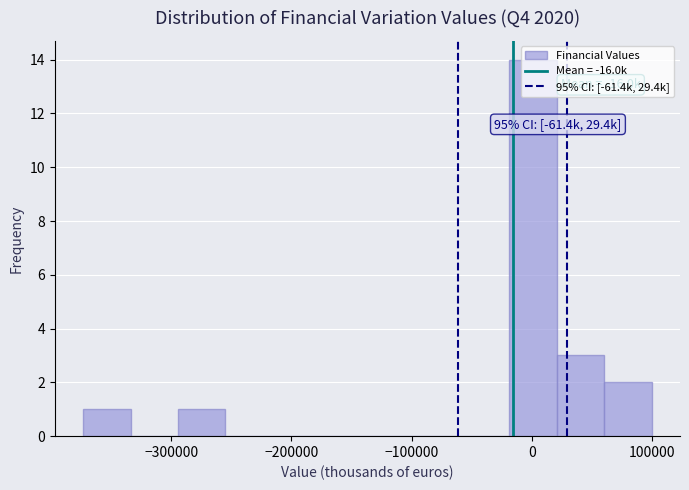

Read against the x-axis, roughly where is the centre of the tallest bar?

0